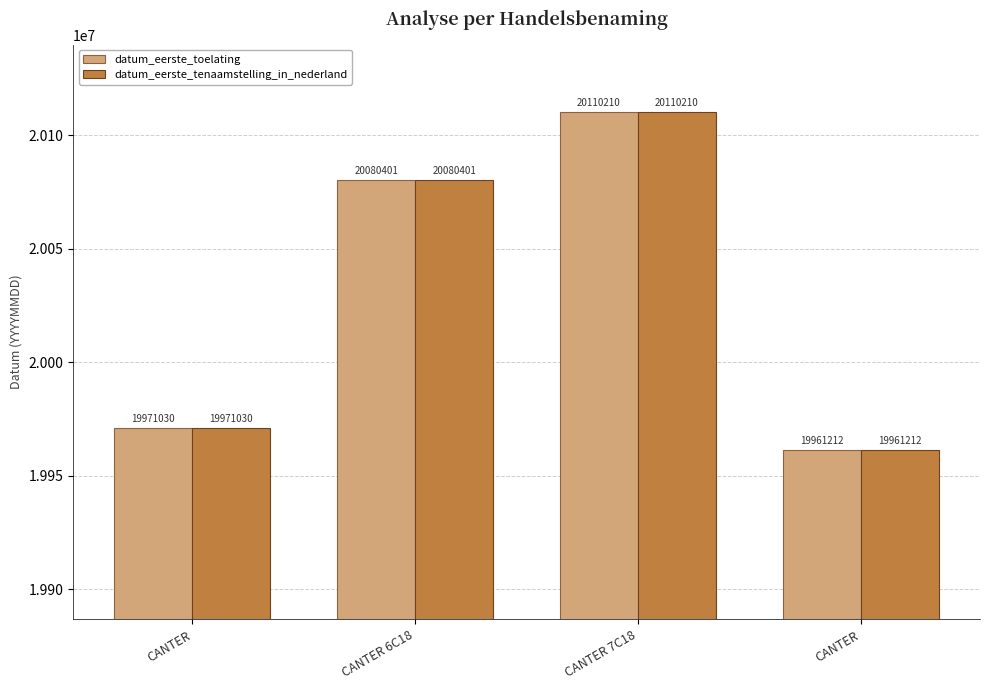

How many categories are shown in the chart?

4